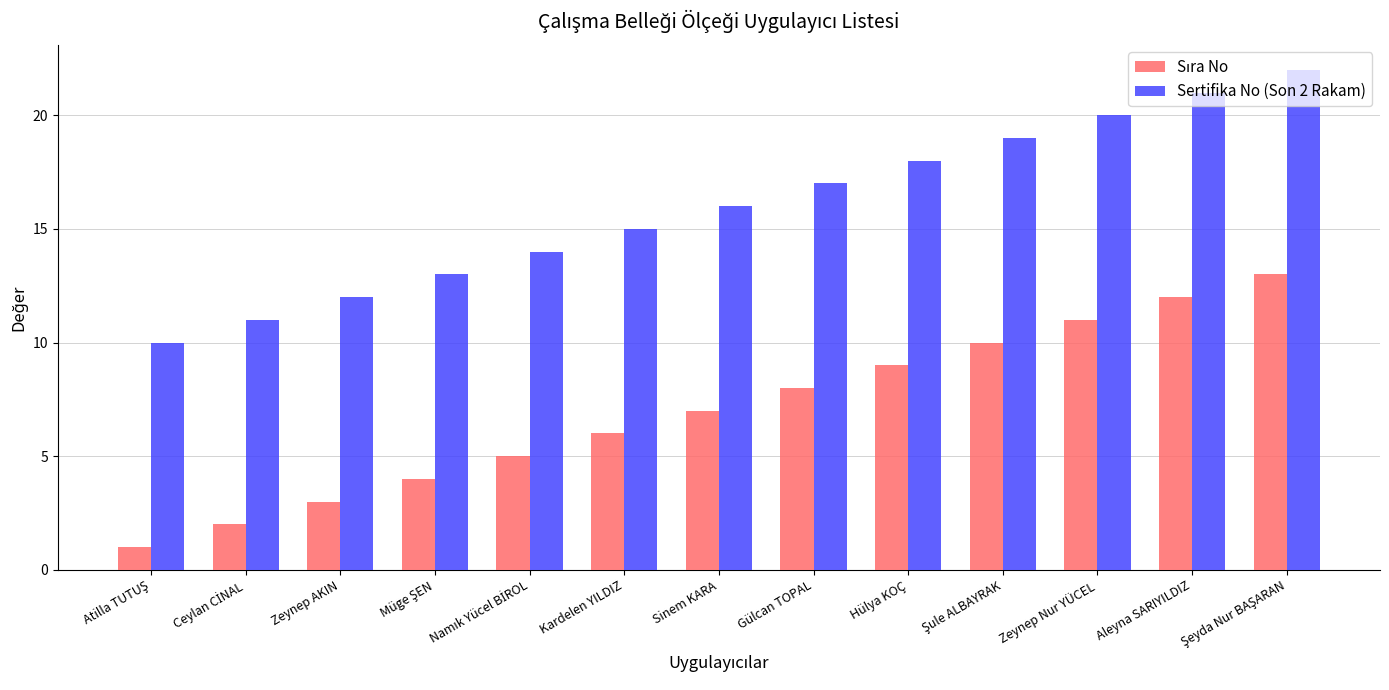

Count the number of categories in the chart.

13